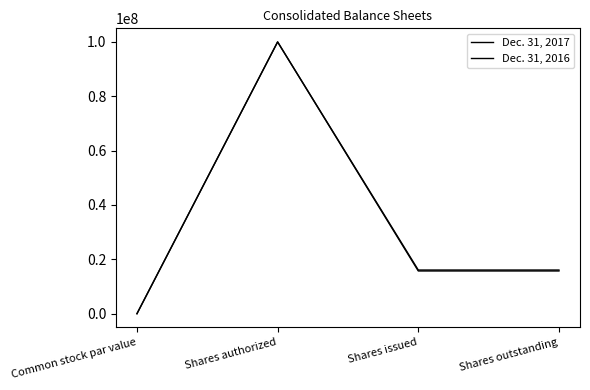

The value of Dec. 31, 2017 at Shares issued is 10434915. True or false?

False